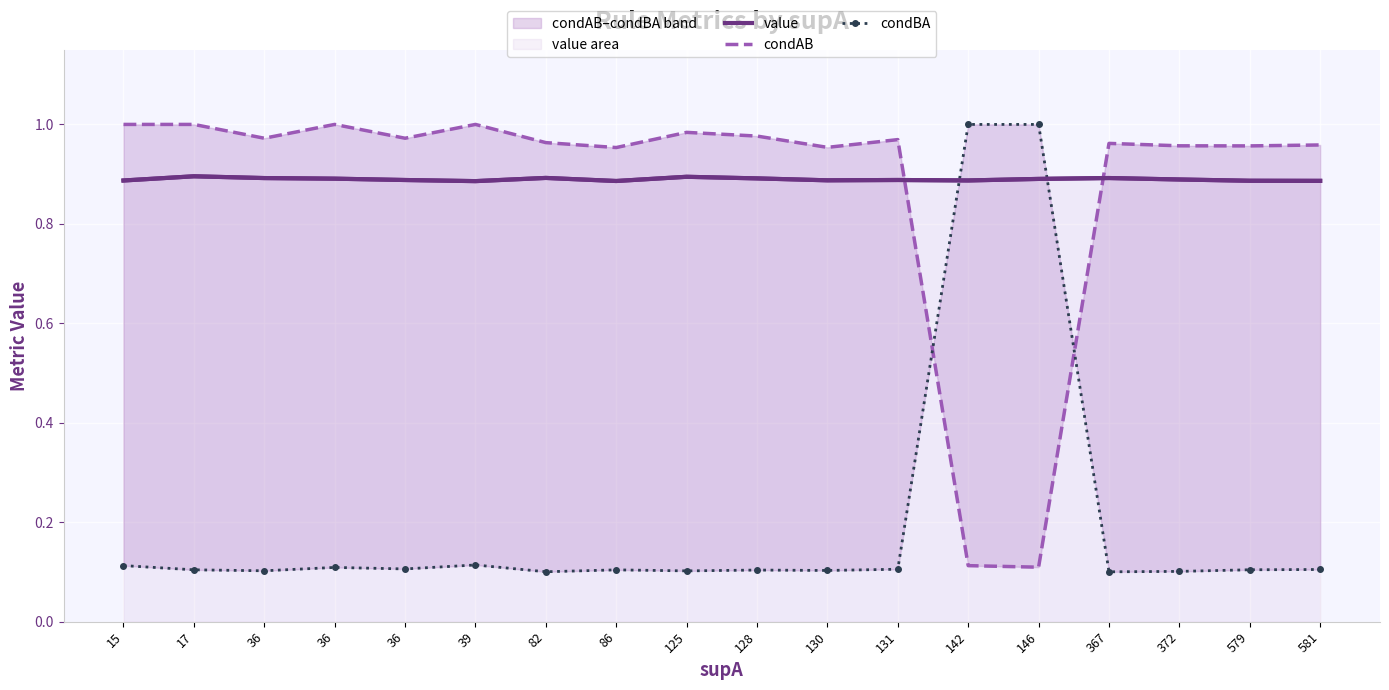

How many interior local valleys does the condAB series have?

6